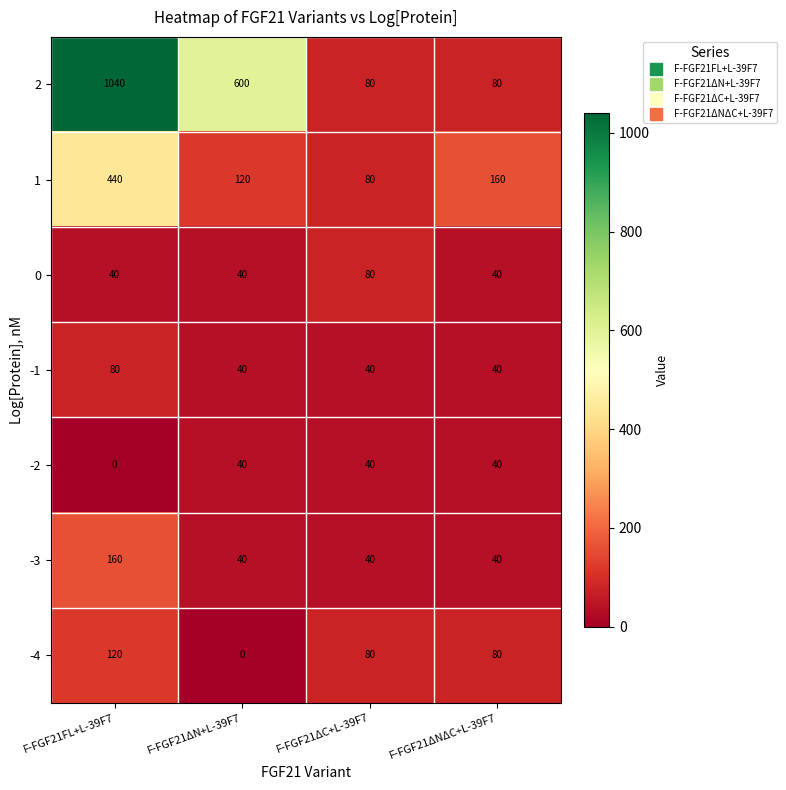

What is the difference between the maximum and second lowest values in the -4 series?

40